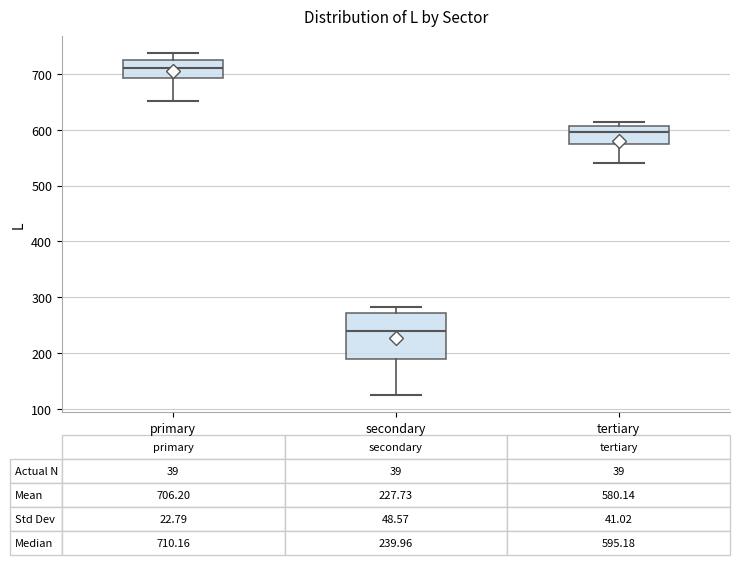

Which box has the highest median line?

primary